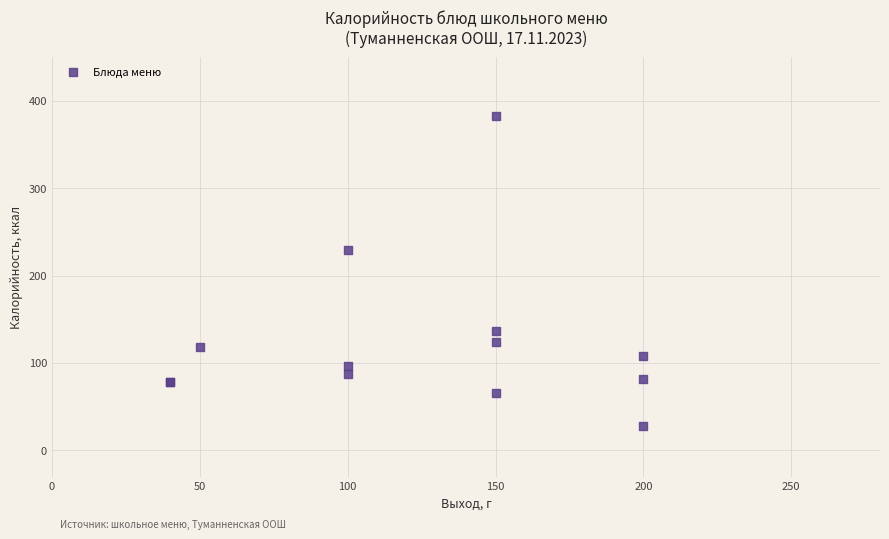

What Y value in the scatter plot is closest to 205?

228.8